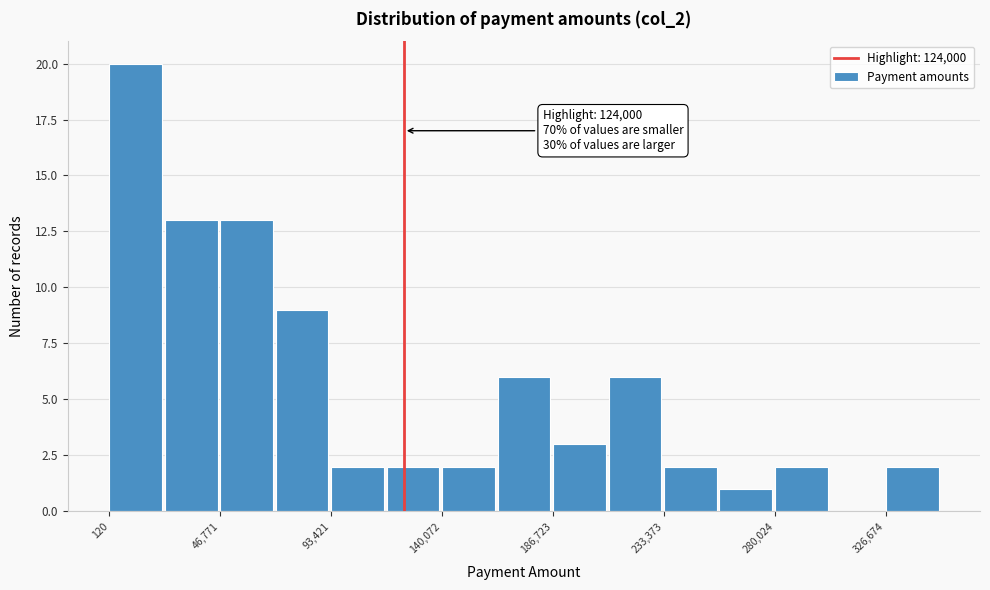

Which range on the x-axis has the tallest bar?

0 to 25000